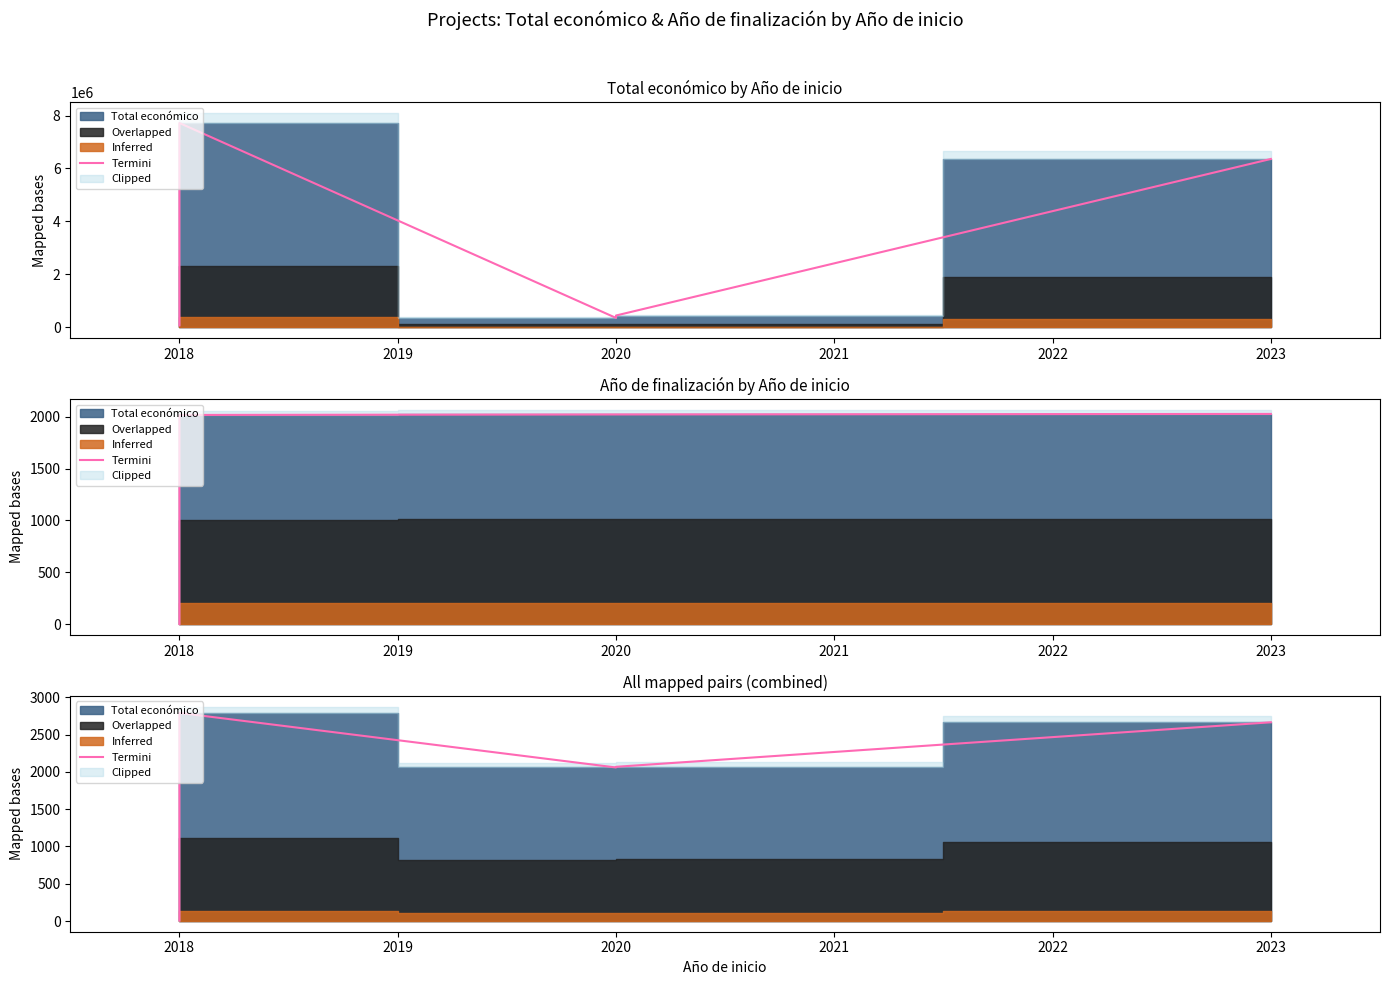

What is the average value?

1917.0